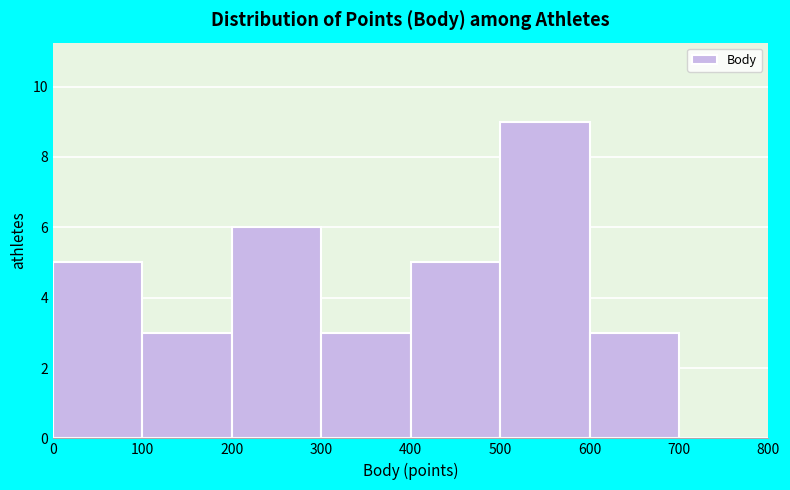

Reading left to right, list every bar in this chart as the range it spans on the x-axis followed by its height. The values are not printed on the chart, so give them approximately, as read against the axis.

0 to 100: 5
100 to 200: 3
200 to 300: 6
300 to 400: 3
400 to 500: 5
500 to 600: 9
600 to 700: 3
700 to 800: 0